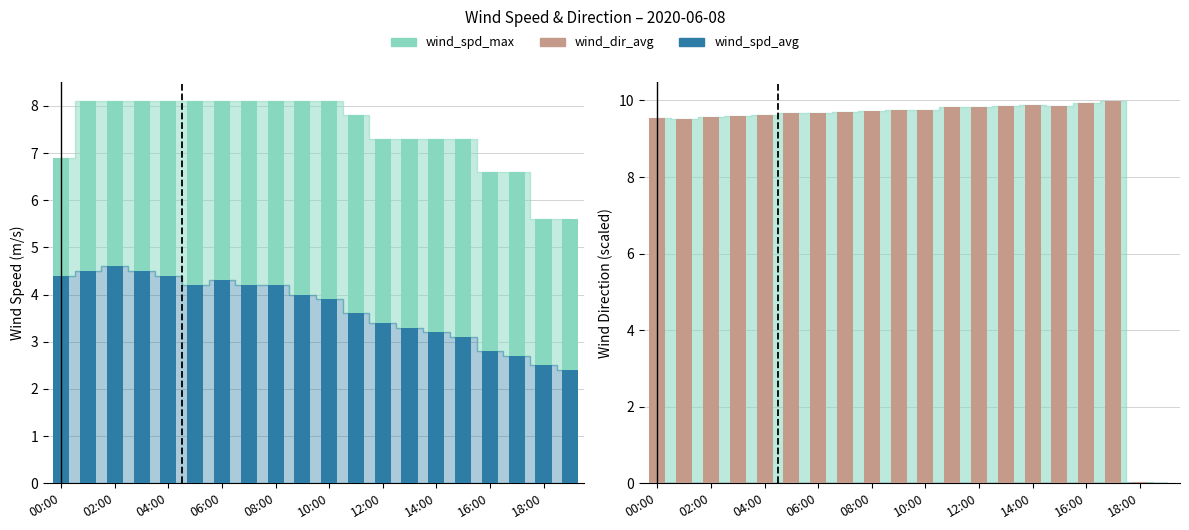

Are the bars horizontal?

No